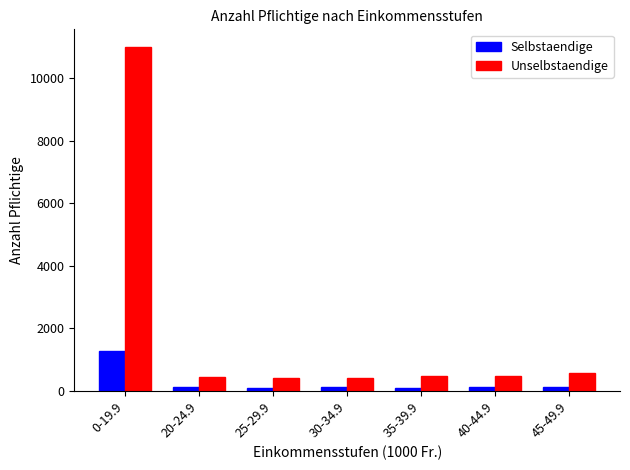

What is the difference between the maximum and second lowest values in the Selbstaendige series?

1156